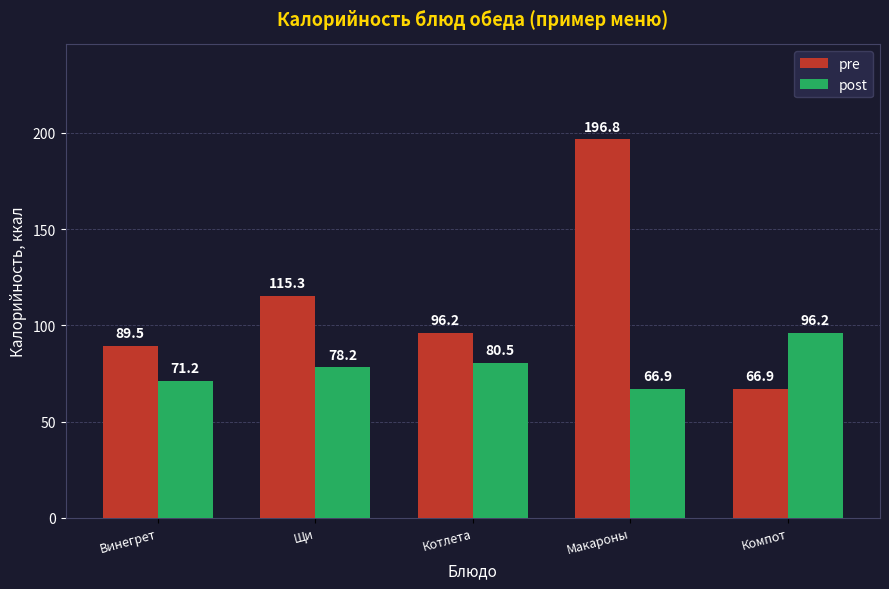

How many bars are there in total?

10